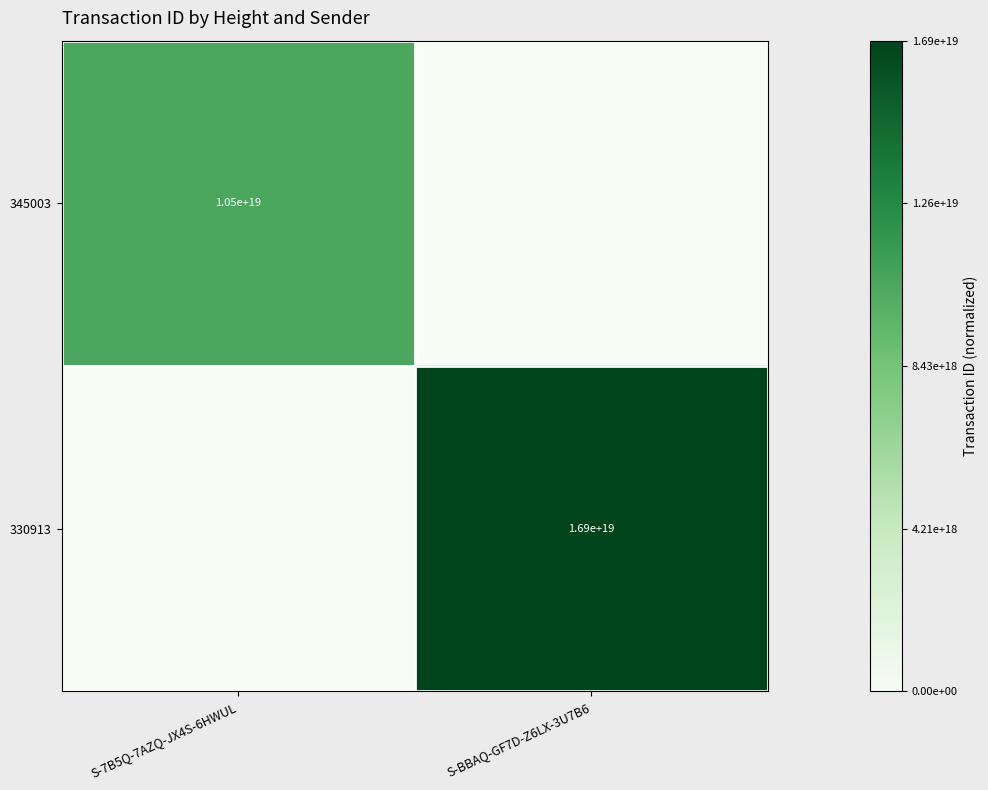

Is it true that 330913 equals 8205276251284957184 at S-BBAQ-GF7D-Z6LX-3U7B6?

False